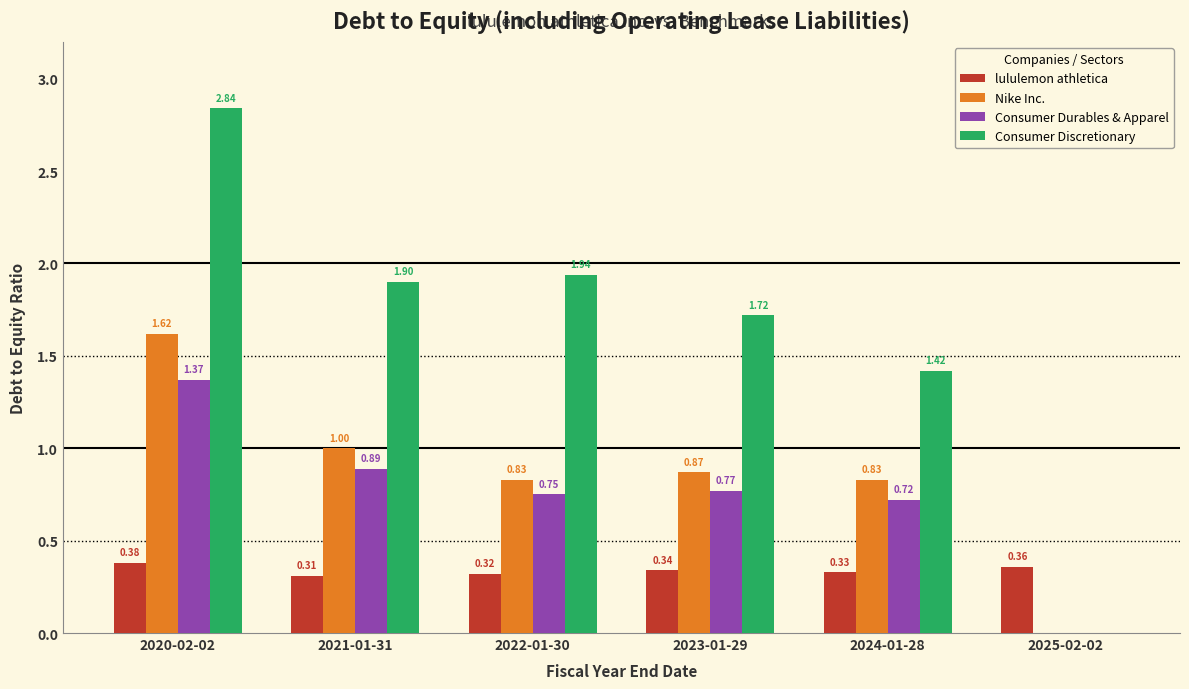

What is the total value across all series at 2024-01-28?

3.3